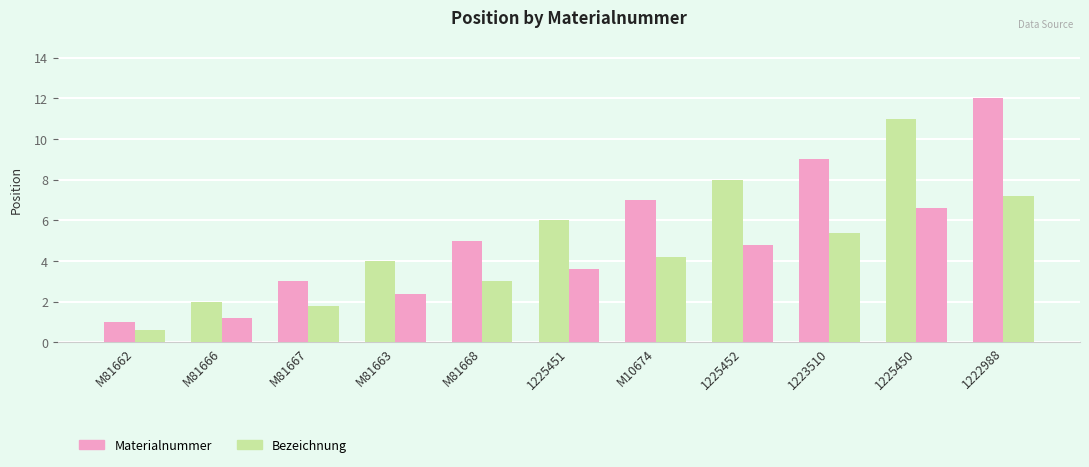

The Materialnummer series shows 5.0 at M81668. True or false?

True